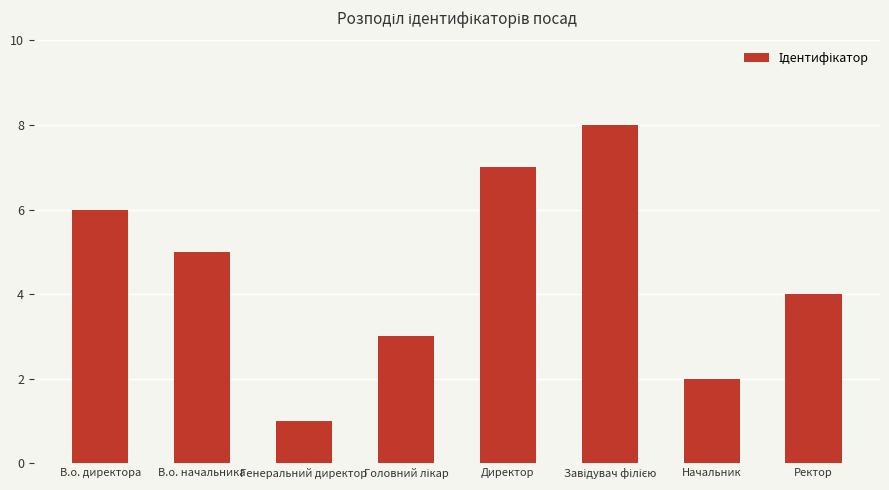

What position from the left is Генеральний директор?

3